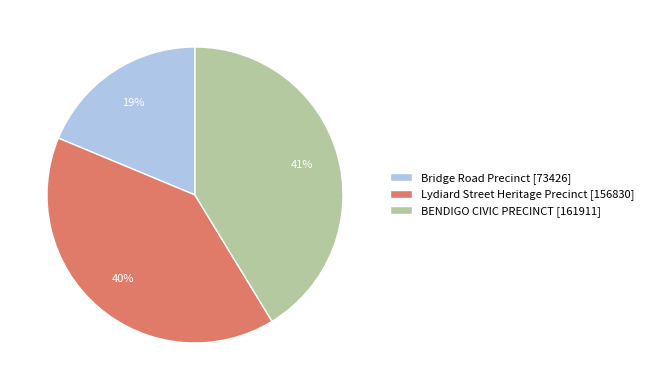

Is it true that Bridge Road Precinct is 34% of the pie?

False